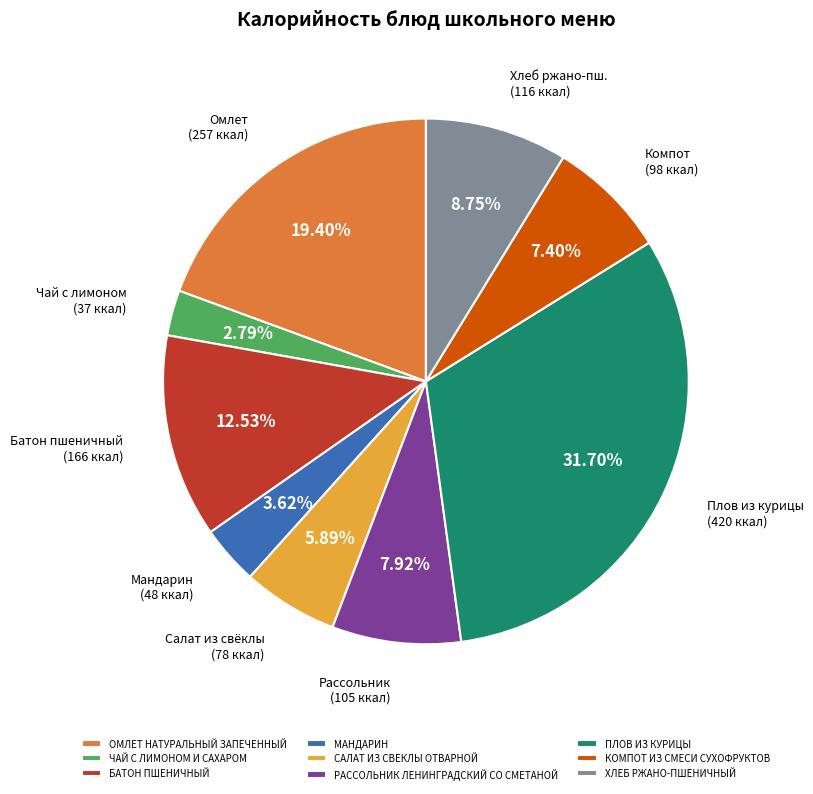

To the nearest percent, what percentage of the pie is ХЛЕБ РЖАНО-ПШЕНИЧНЫЙ?

9%